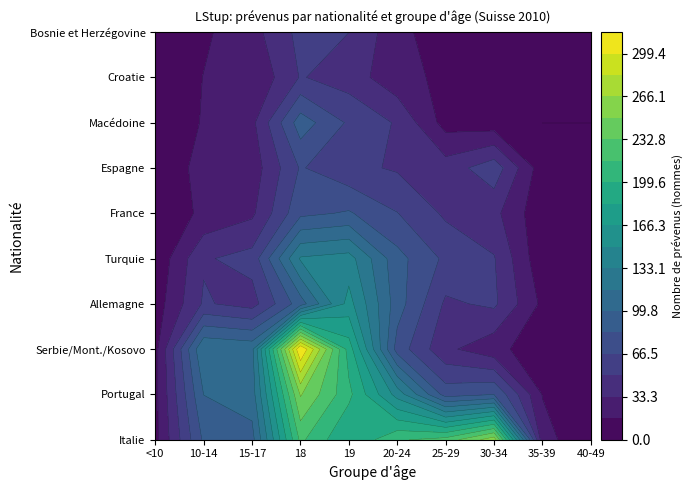

What is the minimum value for Turquie?

3